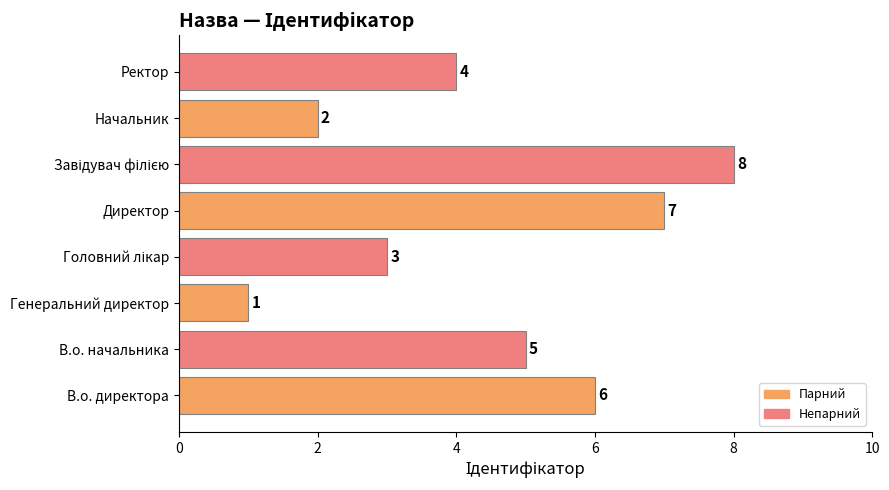

What is the difference between the maximum and minimum values?

7